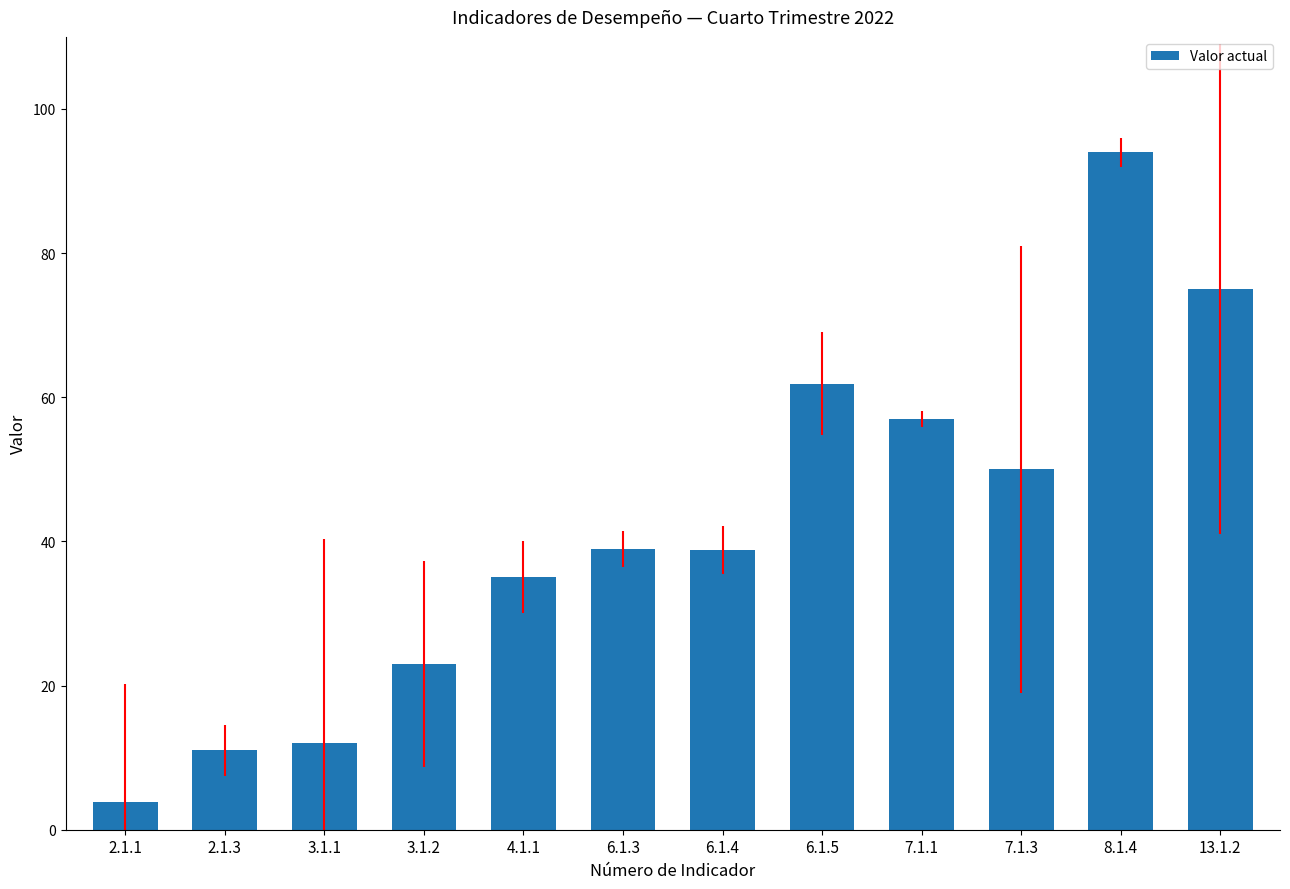

Is it true that the value at 4.1.1 is 35.0?

True